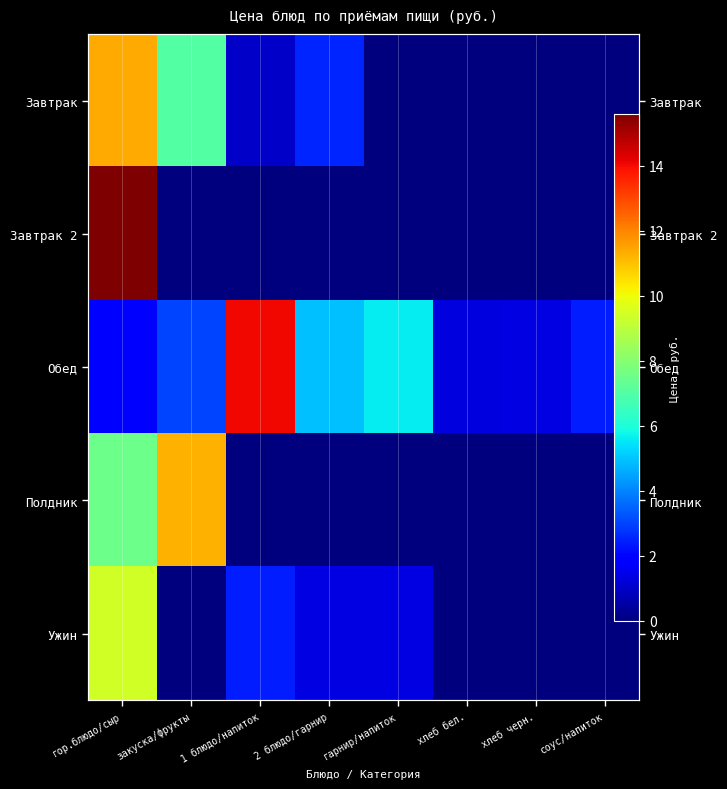

At how many categories does at least one series exceed 3?

5